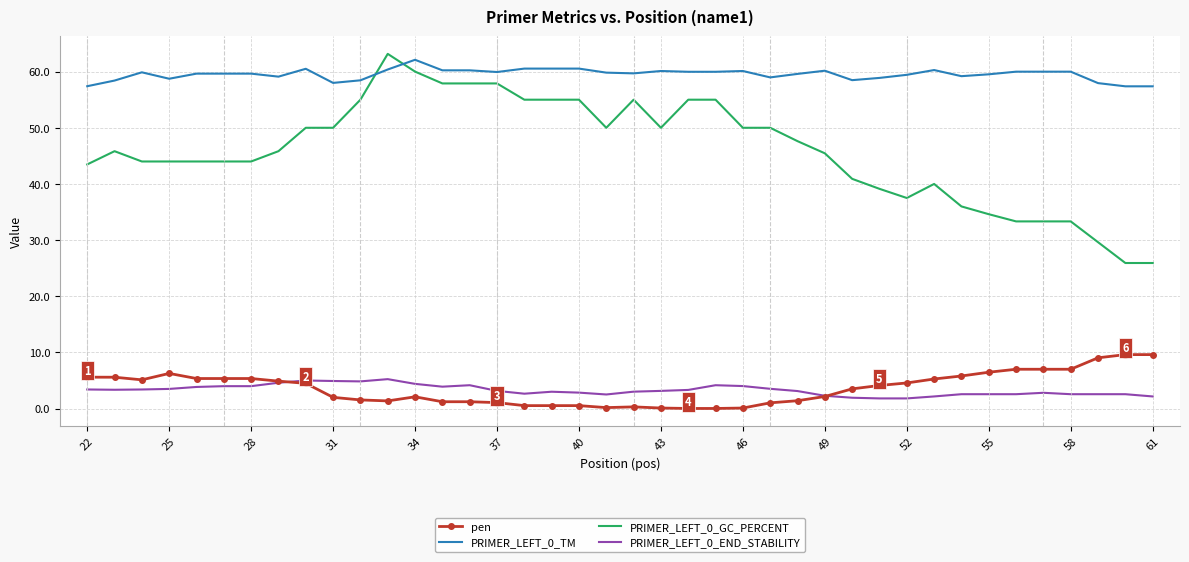

What is the maximum value shown in the chart?

63.2